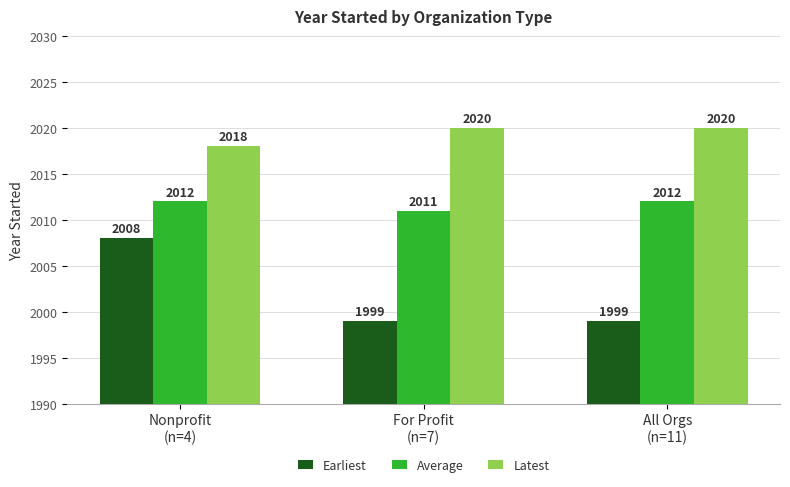

What is the difference between the second highest and minimum values in the Latest series?

2